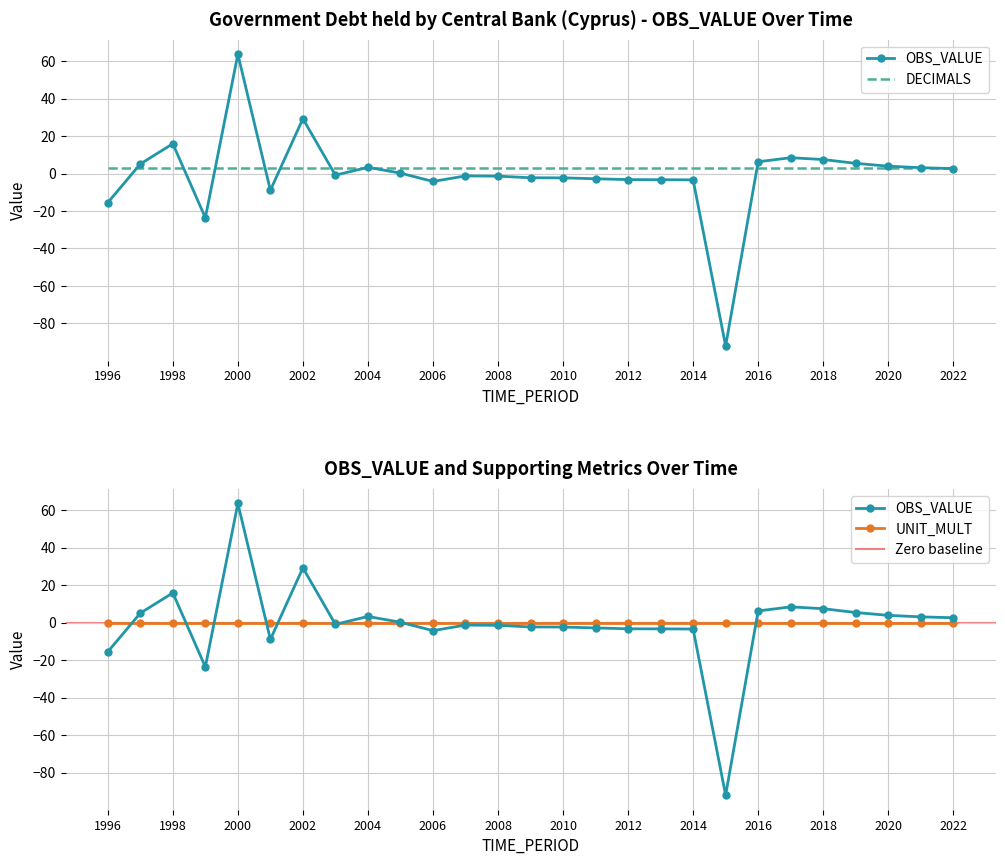

Rank the series at 2021 from lowest to highest value.

UNIT_MULT, DECIMALS, OBS_VALUE